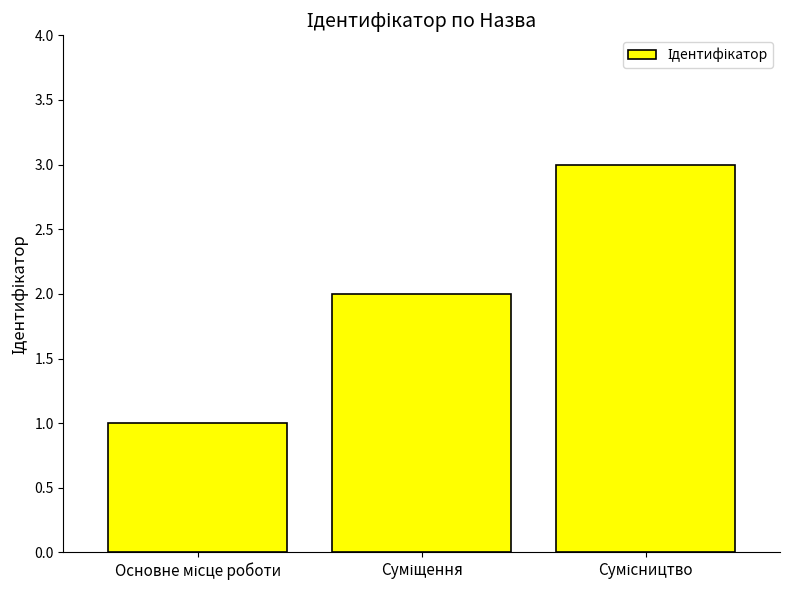

What is the sum of all values?

6